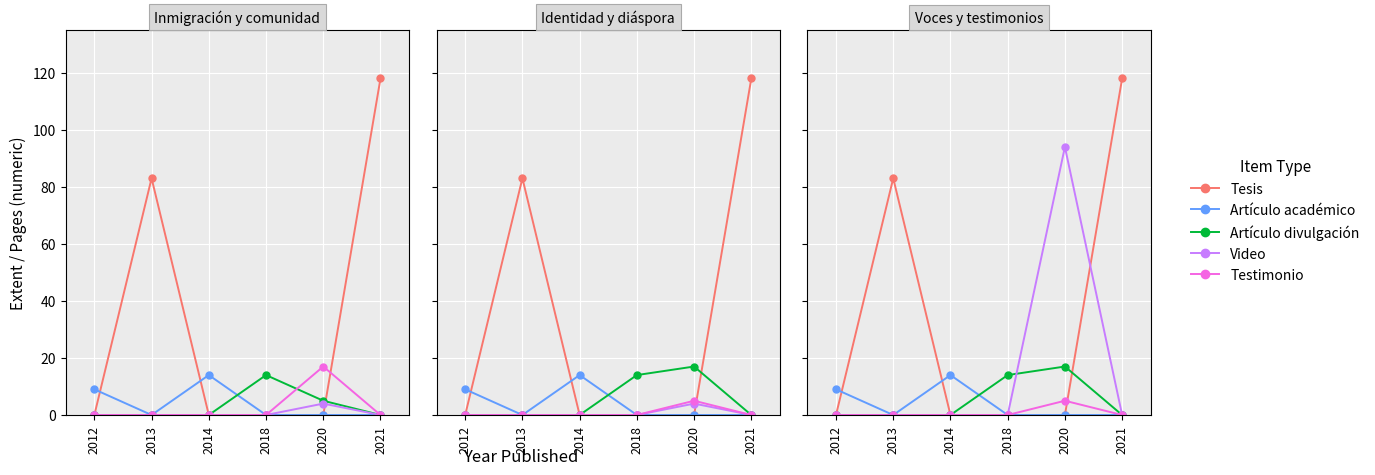

Which series has the largest total across all categories?

Tesis